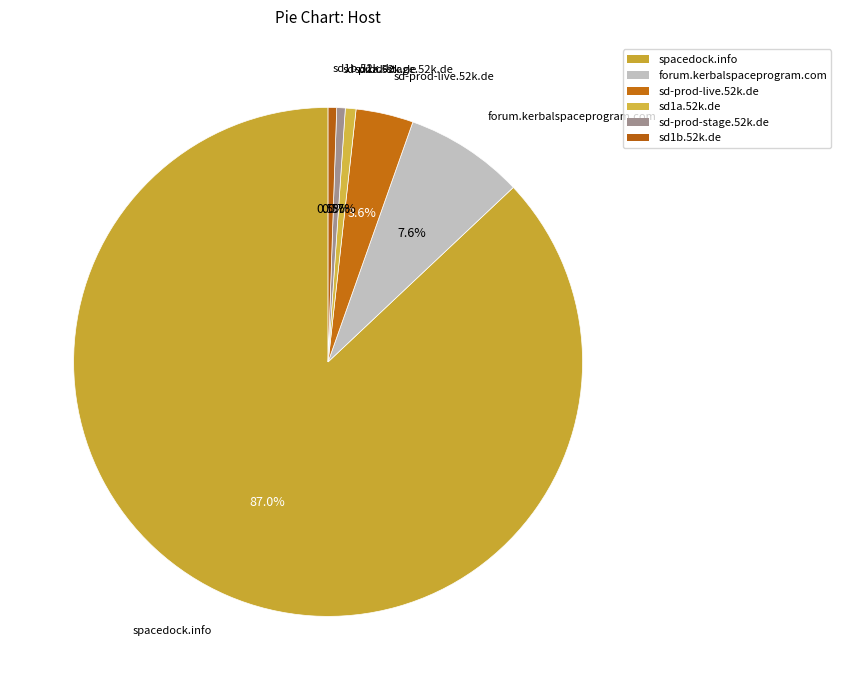

Combined, what portion of the pie is sd-prod-stage.52k.de and spacedock.info?

87.6%